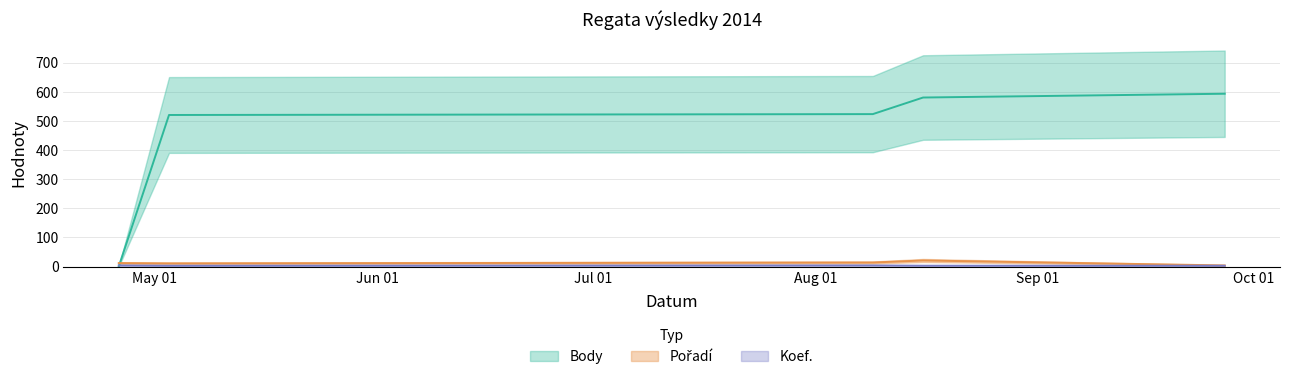

Which series ends up on top after the final intersection of Body and Pořadí?

Body